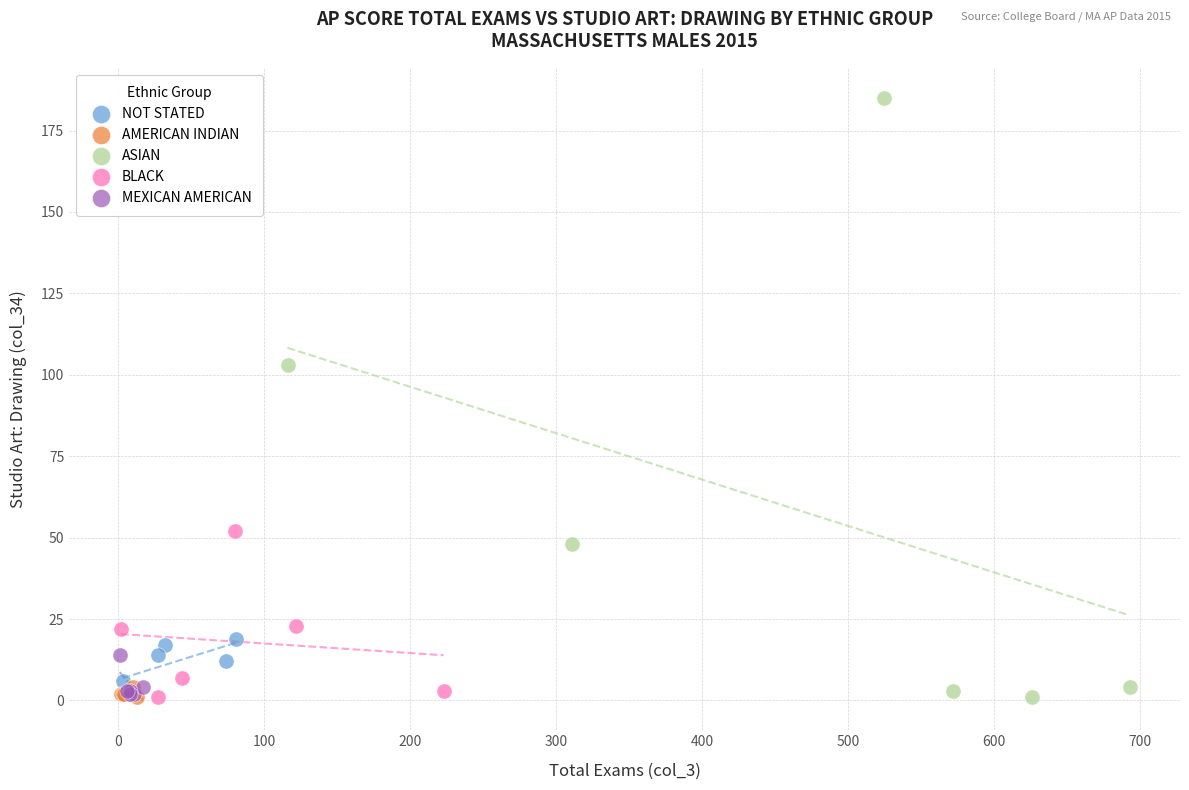

Which series has the widest spread of Y values?

ASIAN